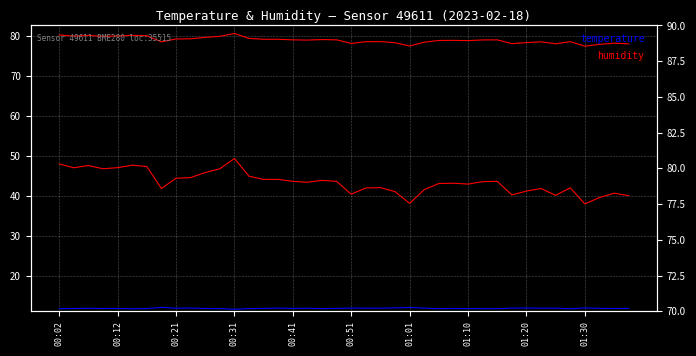

True or false: humidity and temperature intersect in this chart.

False